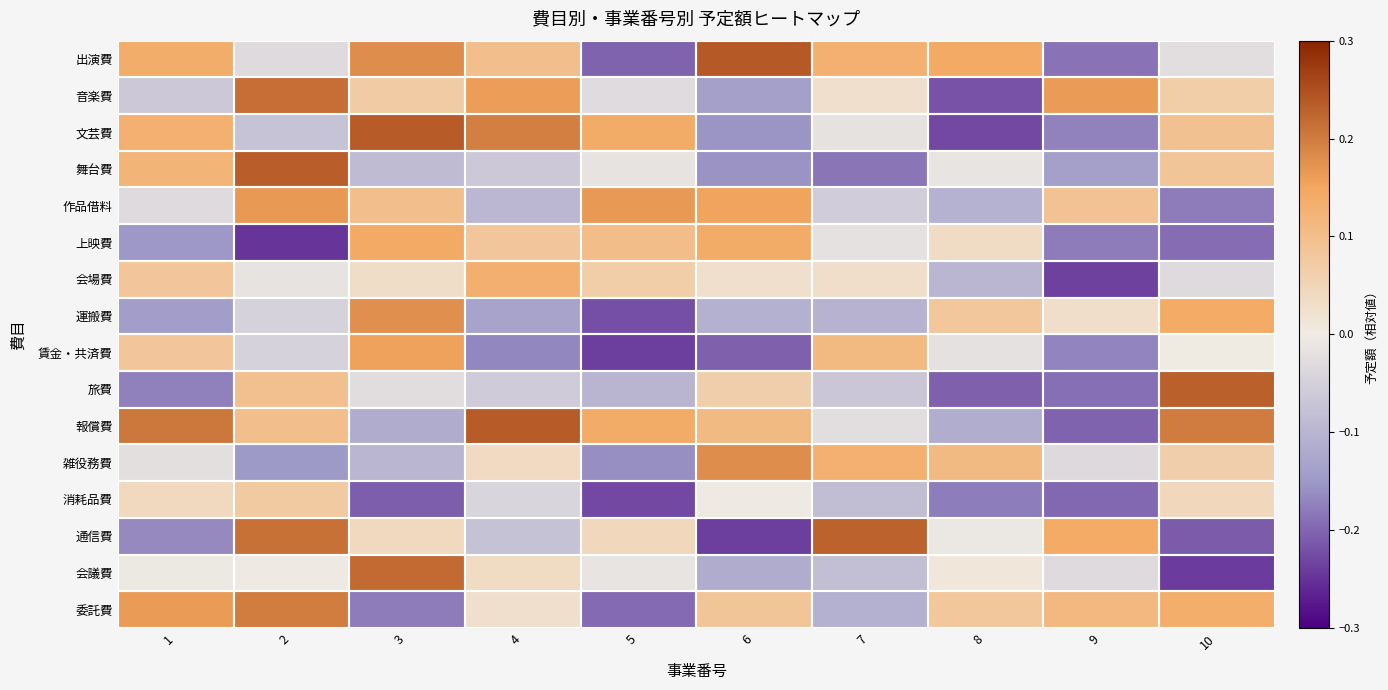

Reading right to left, list all the values displayed in this chart.

出演費: 10=-0.0	9=-0.2	8=0.1	7=0.1	6=0.2	5=-0.2	4=0.1	3=0.2	2=-0.0	1=0.1
音楽費: 10=0.1	9=0.2	8=-0.2	7=0.0	6=-0.1	5=-0.0	4=0.2	3=0.1	2=0.2	1=-0.1
文芸費: 10=0.1	9=-0.2	8=-0.2	7=-0.0	6=-0.2	5=0.1	4=0.2	3=0.2	2=-0.1	1=0.1
舞台費: 10=0.1	9=-0.1	8=-0.0	7=-0.2	6=-0.2	5=-0.0	4=-0.1	3=-0.1	2=0.2	1=0.1
作品借料: 10=-0.2	9=0.1	8=-0.1	7=-0.1	6=0.2	5=0.2	4=-0.1	3=0.1	2=0.2	1=-0.0
上映費: 10=-0.2	9=-0.2	8=0.0	7=-0.0	6=0.1	5=0.1	4=0.1	3=0.1	2=-0.2	1=-0.2
会場費: 10=-0.0	9=-0.2	8=-0.1	7=0.0	6=0.0	5=0.1	4=0.1	3=0.0	2=-0.0	1=0.1
運搬費: 10=0.1	9=0.0	8=0.1	7=-0.1	6=-0.1	5=-0.2	4=-0.1	3=0.2	2=-0.0	1=-0.1
賃金・共済費: 10=0.0	9=-0.2	8=-0.0	7=0.1	6=-0.2	5=-0.2	4=-0.2	3=0.2	2=-0.0	1=0.1
旅費: 10=0.2	9=-0.2	8=-0.2	7=-0.1	6=0.1	5=-0.1	4=-0.1	3=-0.0	2=0.1	1=-0.2
報償費: 10=0.2	9=-0.2	8=-0.1	7=-0.0	6=0.1	5=0.1	4=0.2	3=-0.1	2=0.1	1=0.2
雑役務費: 10=0.1	9=-0.0	8=0.1	7=0.1	6=0.2	5=-0.2	4=0.0	3=-0.1	2=-0.1	1=-0.0
消耗品費: 10=0.0	9=-0.2	8=-0.2	7=-0.1	6=-0.0	5=-0.2	4=-0.0	3=-0.2	2=0.1	1=0.0
通信費: 10=-0.2	9=0.1	8=-0.0	7=0.2	6=-0.2	5=0.0	4=-0.1	3=0.0	2=0.2	1=-0.2
会議費: 10=-0.2	9=-0.0	8=0.0	7=-0.1	6=-0.1	5=-0.0	4=0.0	3=0.2	2=-0.0	1=-0.0
委託費: 10=0.1	9=0.1	8=0.1	7=-0.1	6=0.1	5=-0.2	4=0.0	3=-0.2	2=0.2	1=0.2